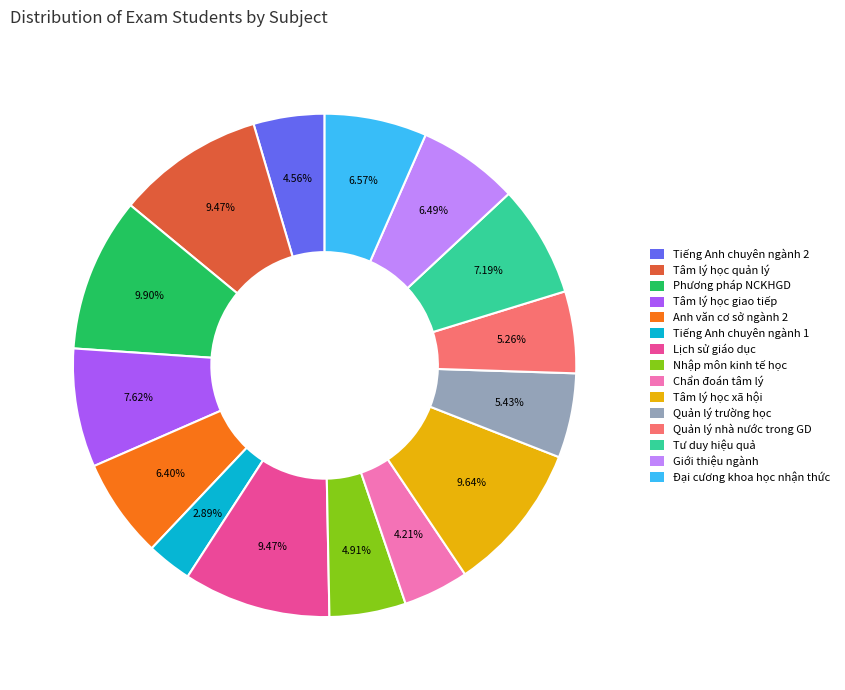

To the nearest percent, what is the difference between the Quản lý trường học and Chẩn đoán tâm lý slice percentages?

1%